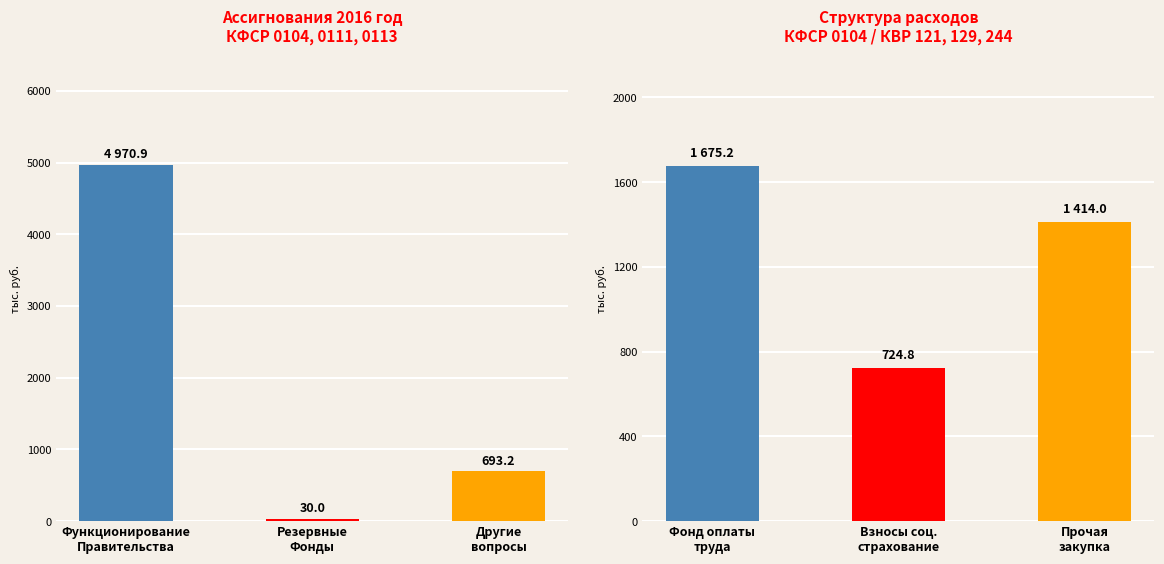

What position from the right is Другие
вопросы?

1